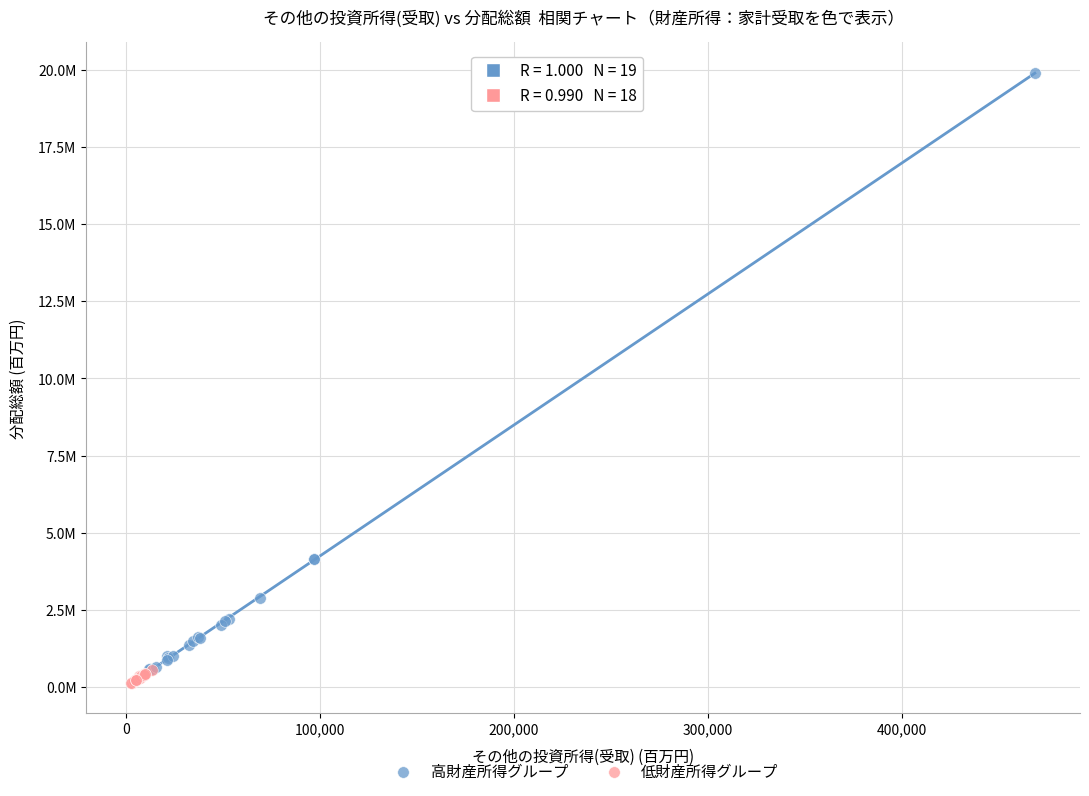

What are all the series names shown in the legend?

高財産所得グループ, 低財産所得グループ